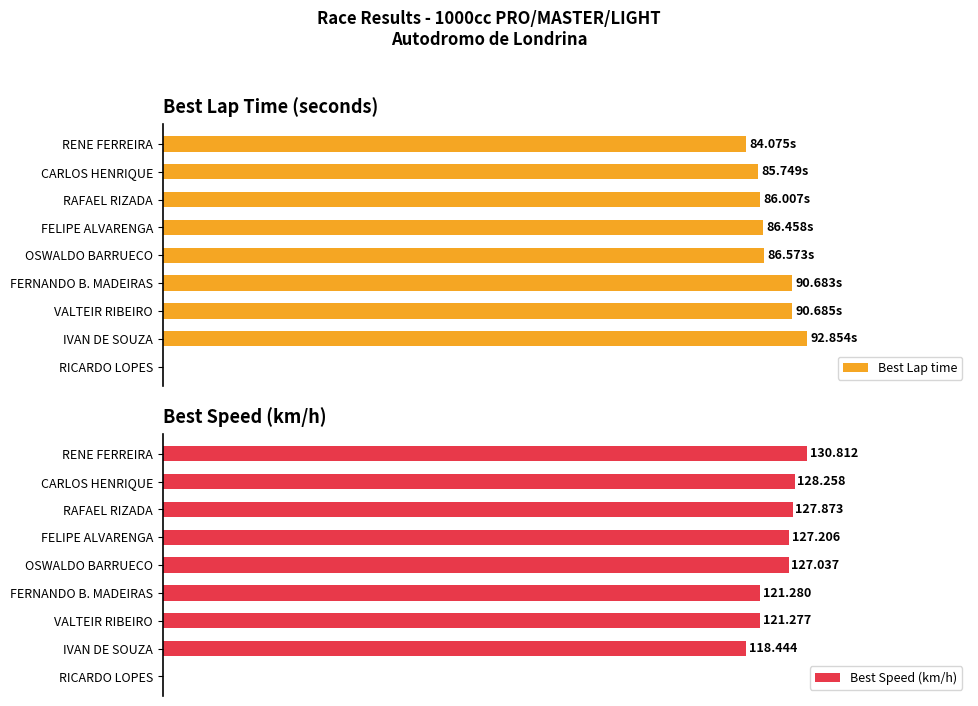

How many values in the Best Lap time series are below 86?

3